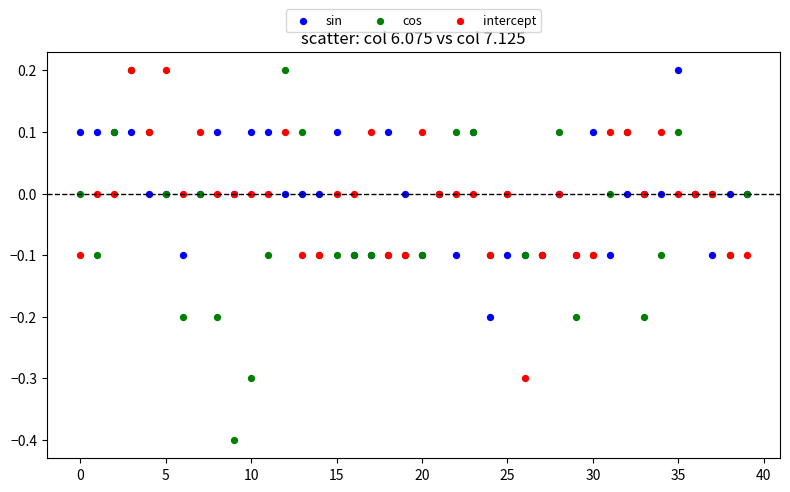

What are all the series names shown in the legend?

sin, cos, intercept